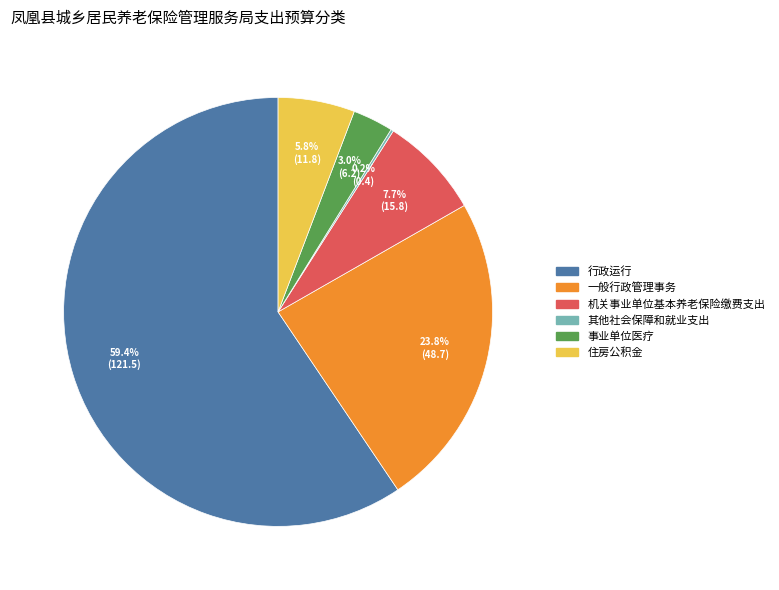

Which slice is the largest?

行政运行